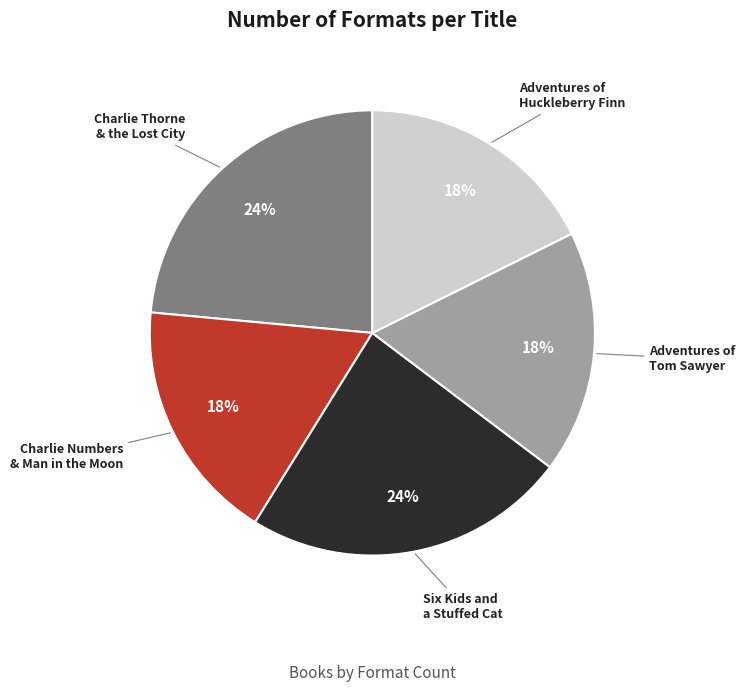

How many slices are in this pie chart?

5